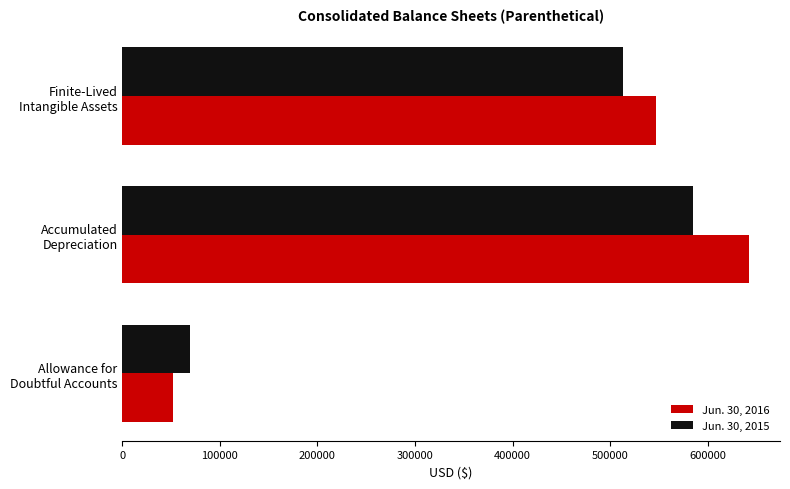

What are all the series names shown in the legend?

Jun. 30, 2016, Jun. 30, 2015